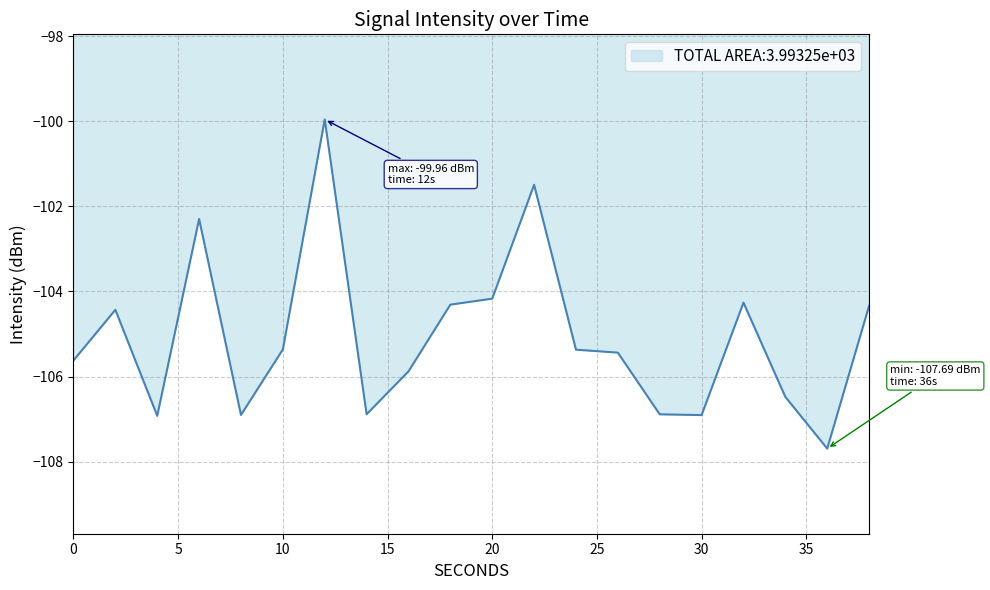

What is the difference between the second highest and minimum values?

6.2